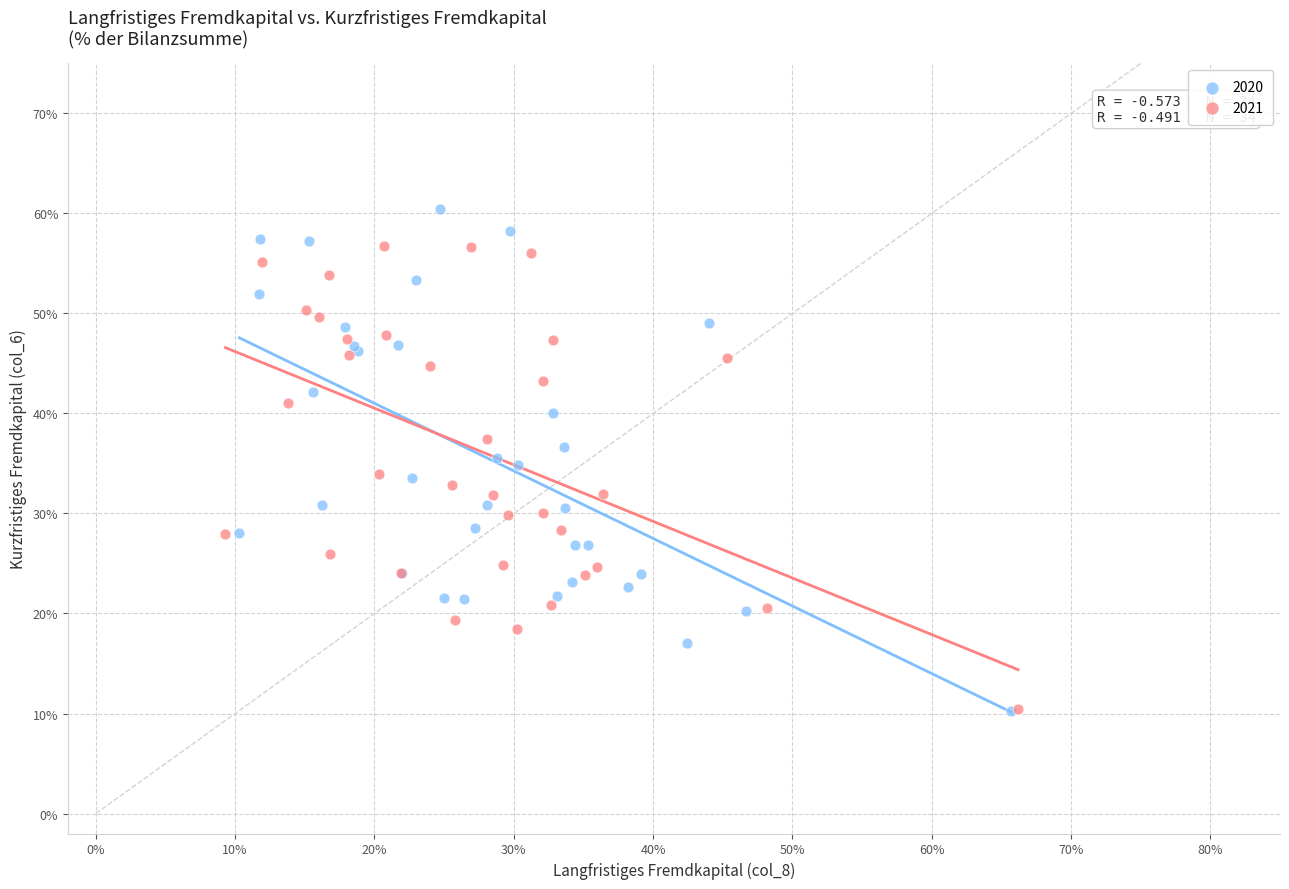

What are all the series names shown in the legend?

2020, 2021